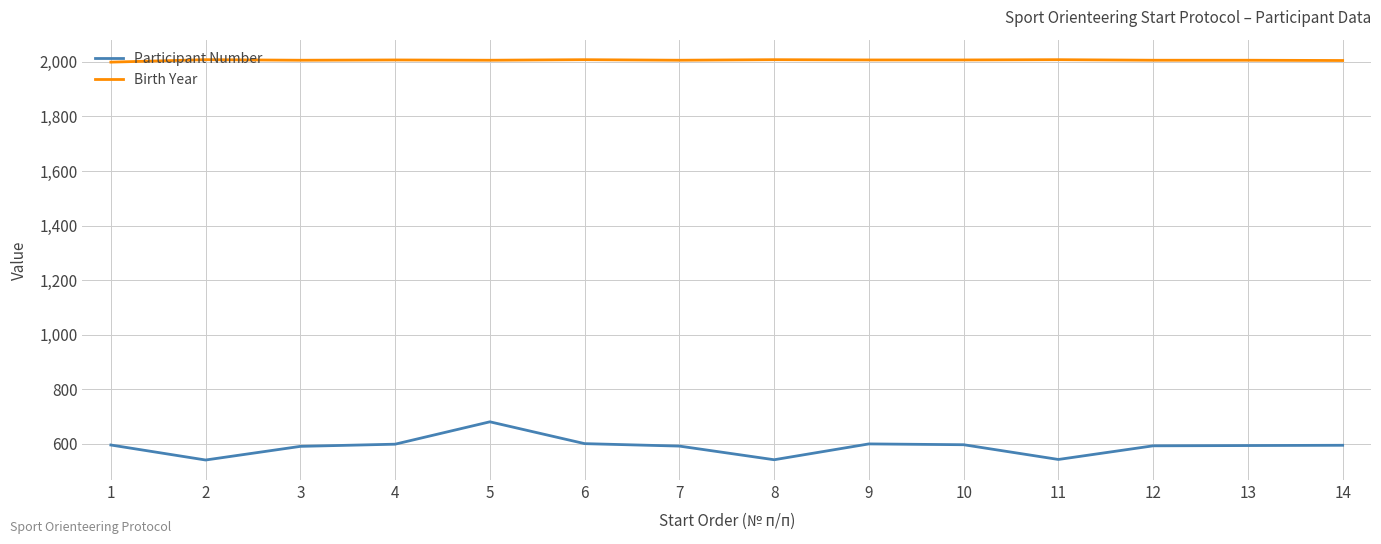

At how many categories does at least one series exceed 1852?

14